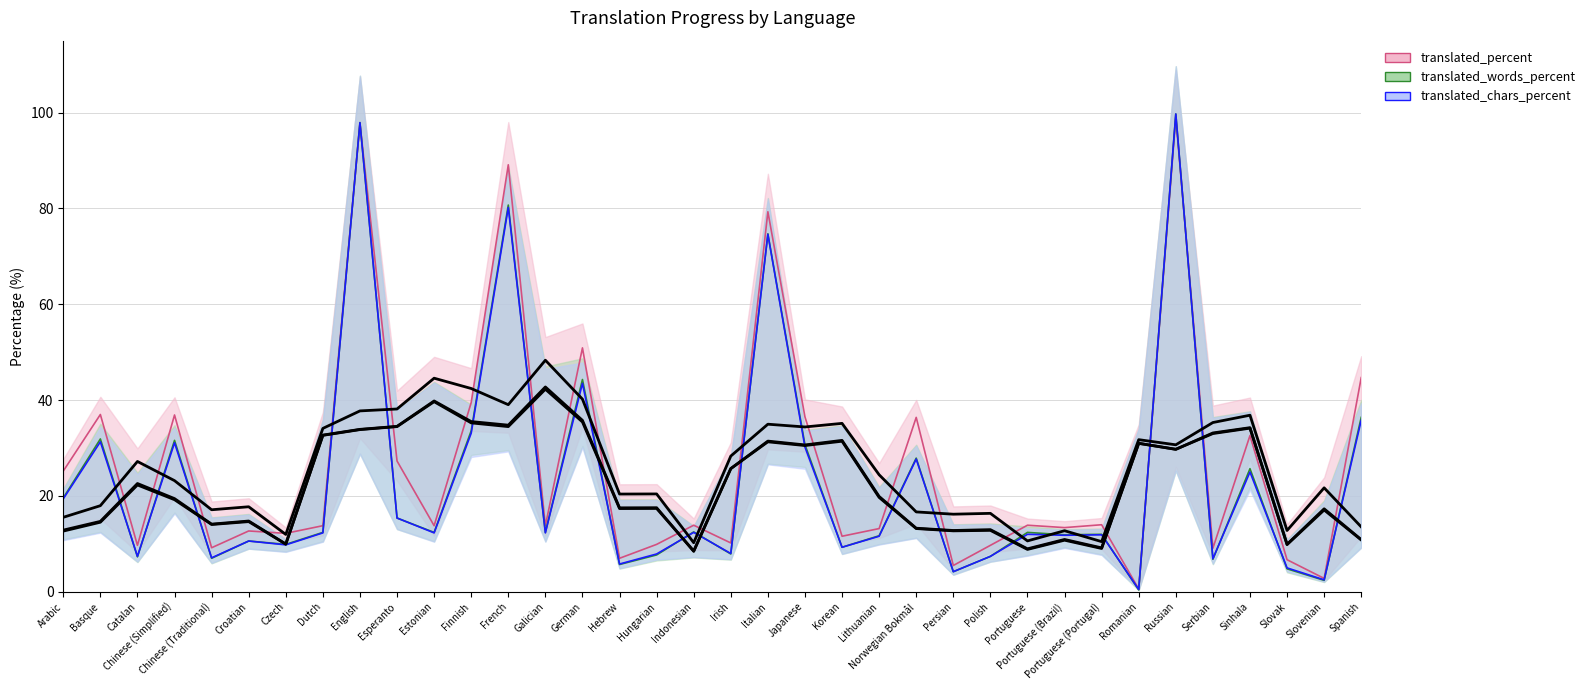

The translated_chars_percent series shows 61.8 at German. True or false?

False